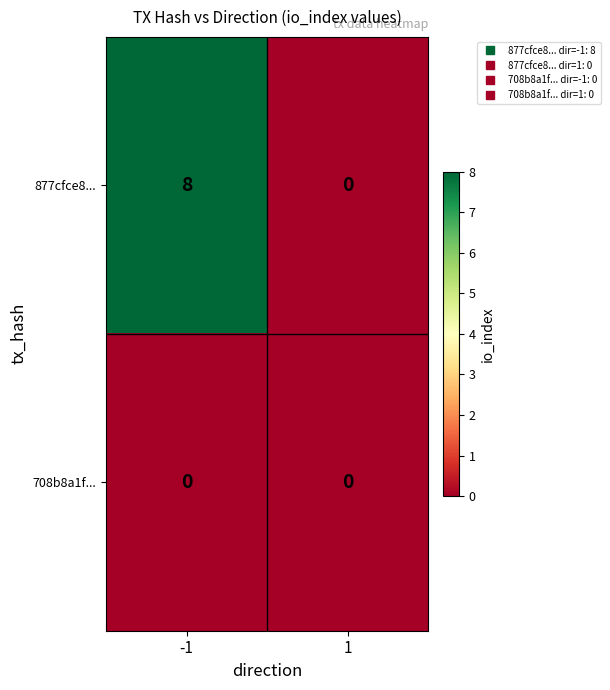

What is the difference between the highest and lowest values at -1?

8